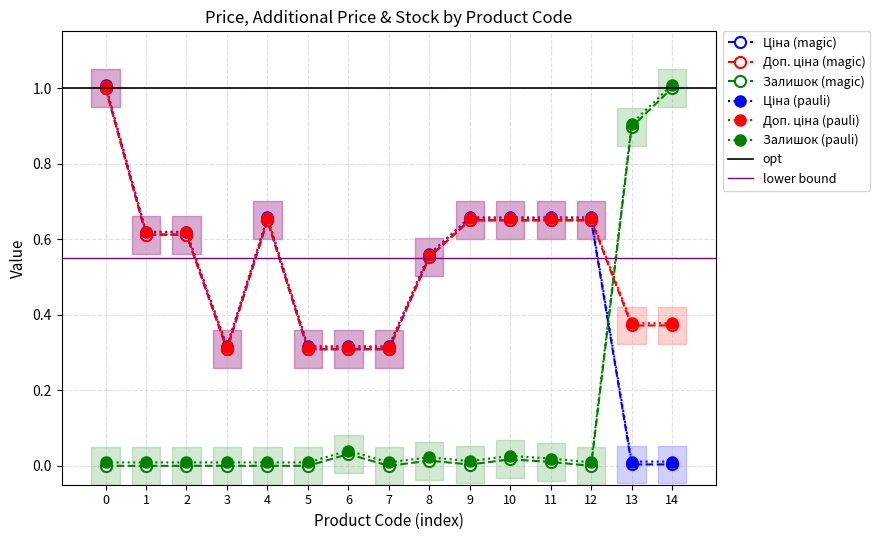

True or false: Залишок (pauli) has more than 0 interior local peaks.

True